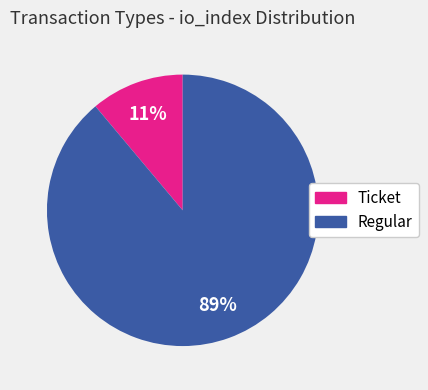

The Ticket slice represents 11% of the pie. True or false?

True